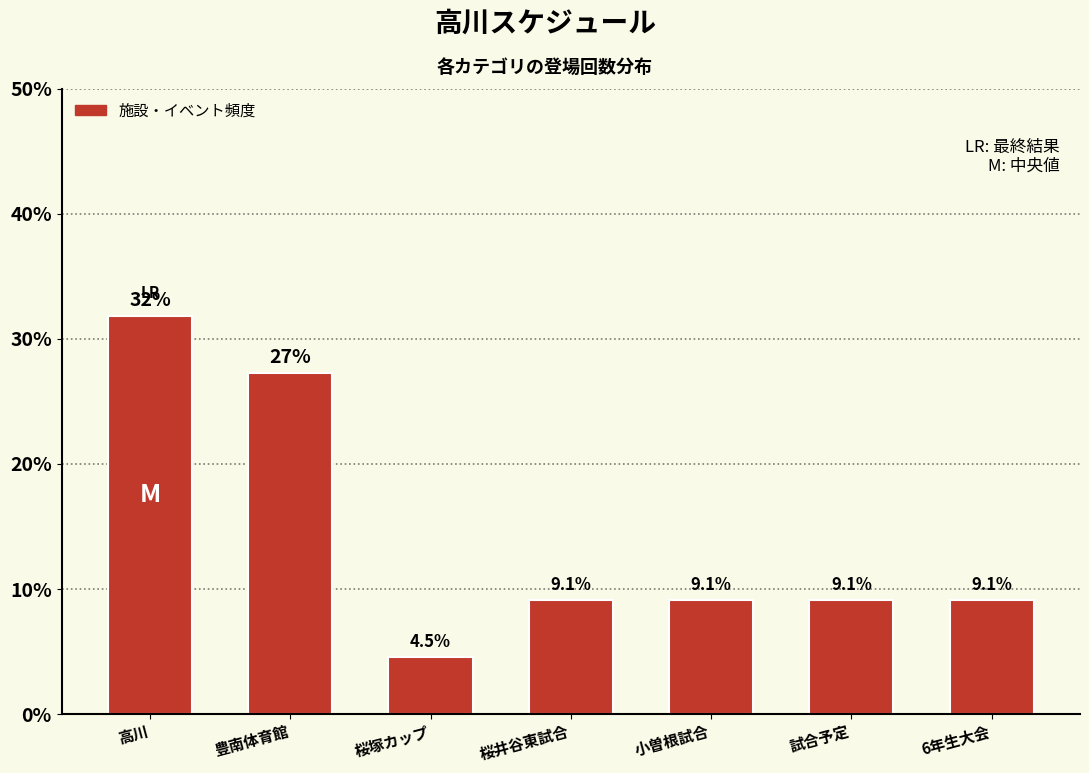

Reading right to left, transcribe all the data shown in this chart.

6年生大会=9.1	試合予定=9.1	小曽根試合=9.1	桜井谷東試合=9.1	桜塚カップ=4.5	豊南体育館=27.3	高川=31.8